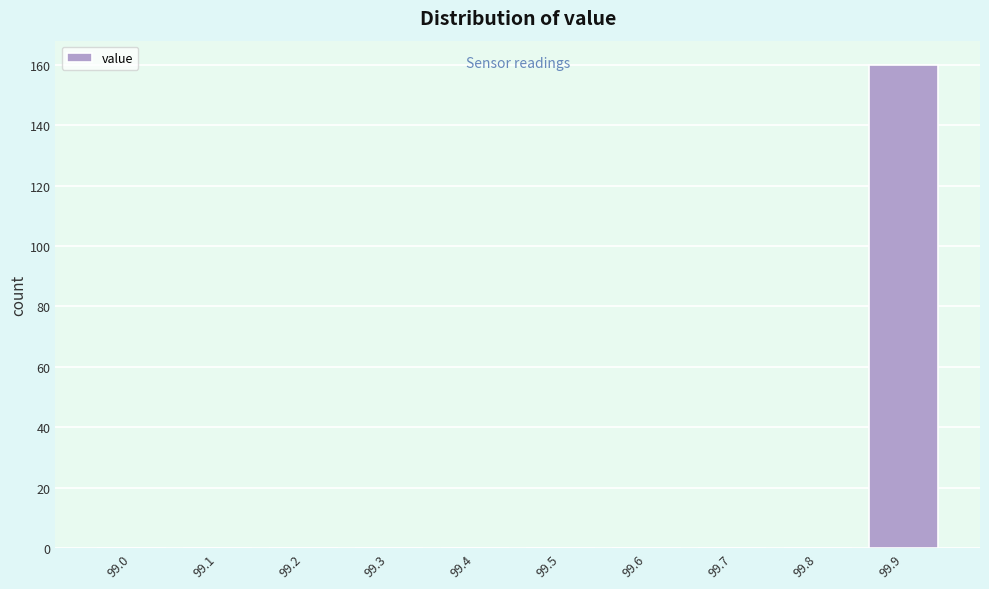

Reading left to right, transcribe all the data shown in this chart.

99.0=0	99.1=0	99.2=0	99.3=0	99.4=0	99.5=0	99.6=0	99.7=0	99.8=0	99.9=160